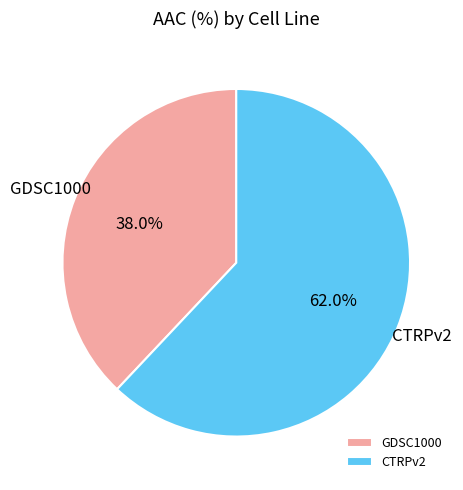

Which slice represents more than half of the pie?

CTRPv2